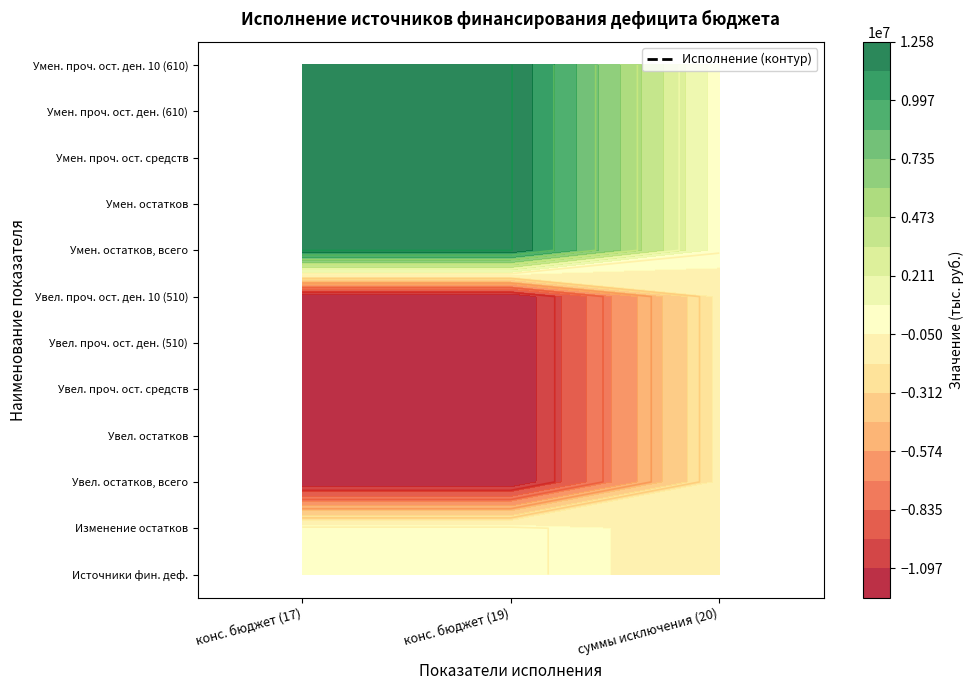

Reading left to right, what are all the values shown in this chart?

Источники финансирования дефицита бюдже…: 0=302301.8	1=302301.8	2=-1380486.5
Изменение остатков средств: 0=302301.8	1=302301.8	2=-1380486.5
Увеличение остатков средств, всего: 0=-12279793.0	1=-12279793.0	2=-1476530.3
Увеличение остатков средств: 0=-12279793.0	1=-12279793.0	2=-1476530.3
Увеличение прочих остатков средств бюдж…: 0=-12279793.0	1=-12279793.0	2=-1476530.3
Увеличение прочих остатков денежных сре… 510: 0=-12279793.0	1=-12279793.0	2=-1476530.3
Увеличение прочих остатков денежных сре… 510 10: 0=-12279793.0	1=-12279793.0	2=-1476530.3
Уменьшение остатков средств, всего: 0=12582094.8	1=12582094.8	2=96043.9
Уменьшение остатков средств: 0=12582094.8	1=12582094.8	2=96043.9
Уменьшение прочих остатков средств бюдж…: 0=12582094.8	1=12582094.8	2=96043.9
Уменьшение прочих остатков денежных сре… 610: 0=12582094.8	1=12582094.8	2=96043.9
Уменьшение прочих остатков денежных сре… 610 10: 0=12582094.8	1=12582094.8	2=96043.9